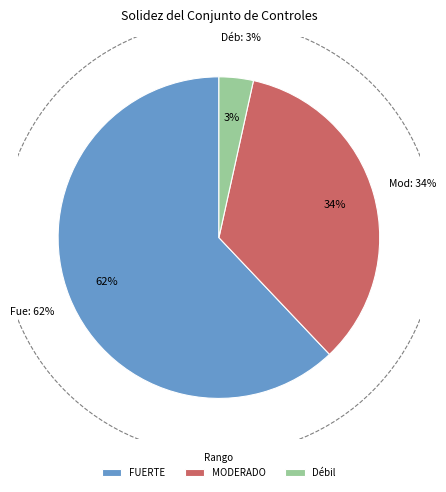

To the nearest percent, what is the average slice percentage?

33%